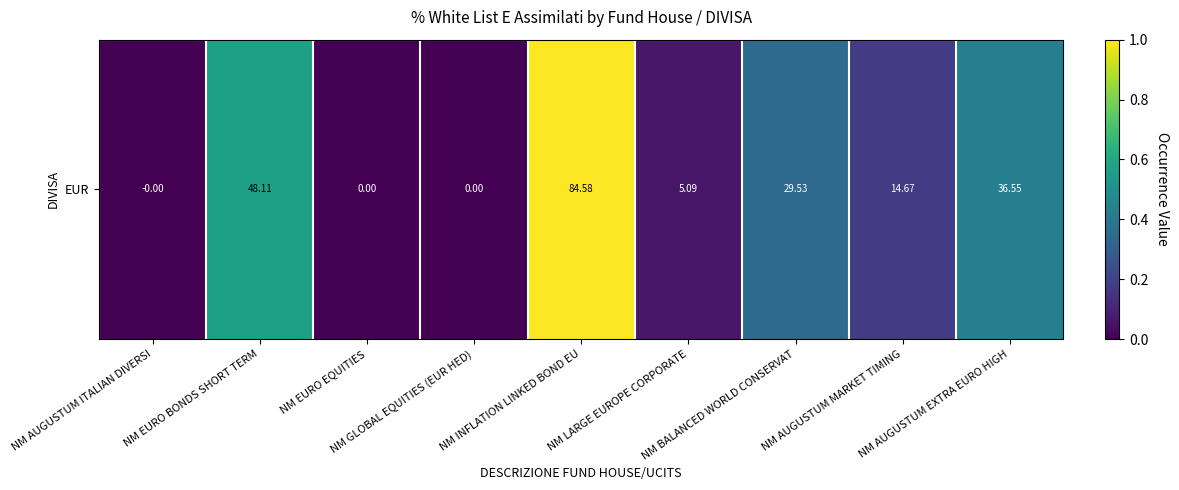

Rank the categories by value from lowest to highest.

NM AUGUSTUM ITALIAN DIVERSI, NM EURO EQUITIES, NM GLOBAL EQUITIES (EUR HED), NM LARGE EUROPE CORPORATE, NM AUGUSTUM MARKET TIMING, NM BALANCED WORLD CONSERVAT, NM AUGUSTUM EXTRA EURO HIGH, NM EURO BONDS SHORT TERM, NM INFLATION LINKED BOND EU